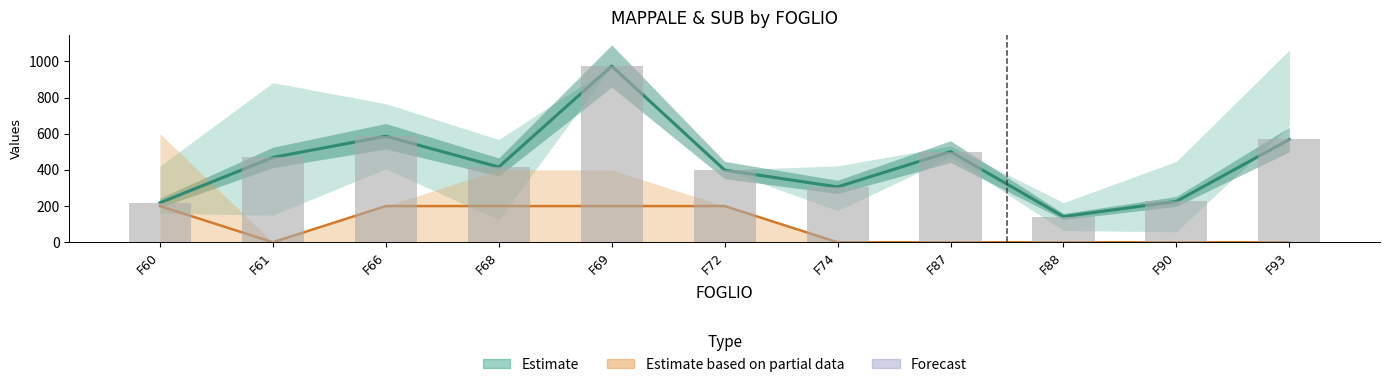

At which category is the sum across all series the highest?

F69